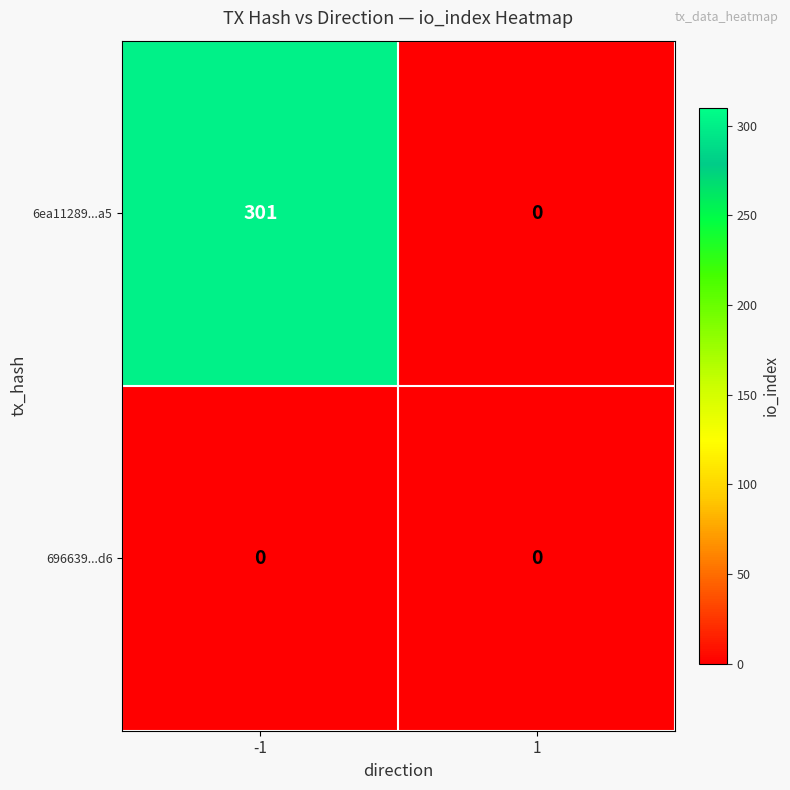

What is the maximum value shown in the chart?

301